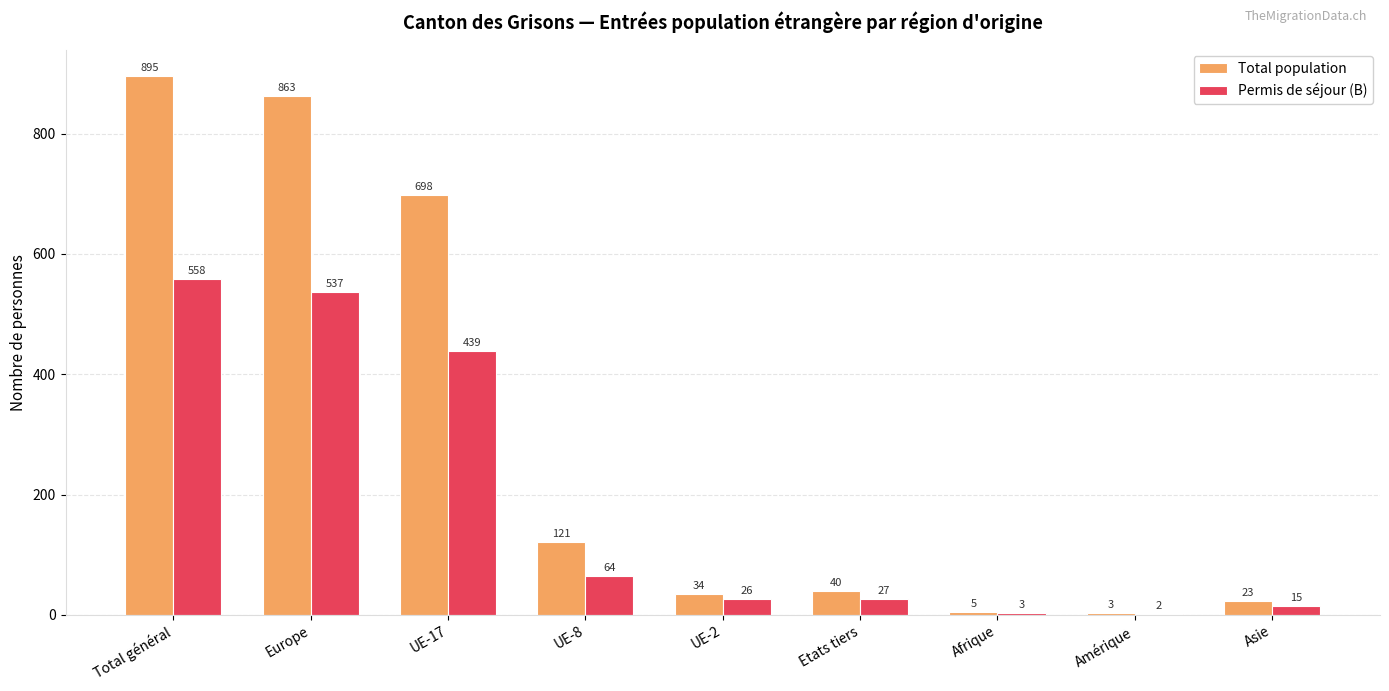

Reading right to left, extract all data points from this chart.

Total population: 23	3	5	40	34	121	698	863	895
Permis de séjour (B): 15	2	3	27	26	64	439	537	558